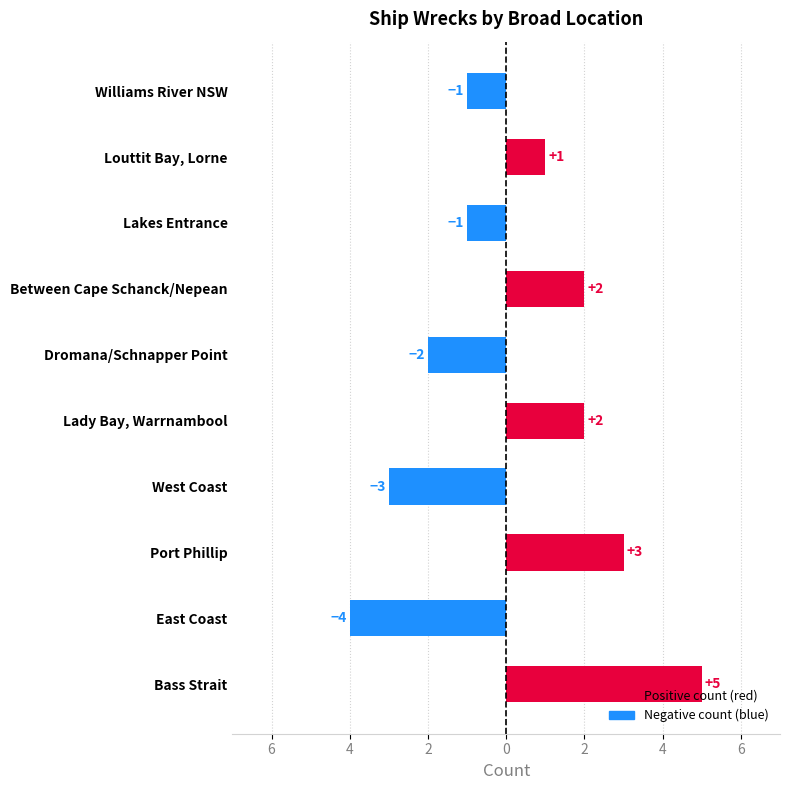

How many values are below zero?

5